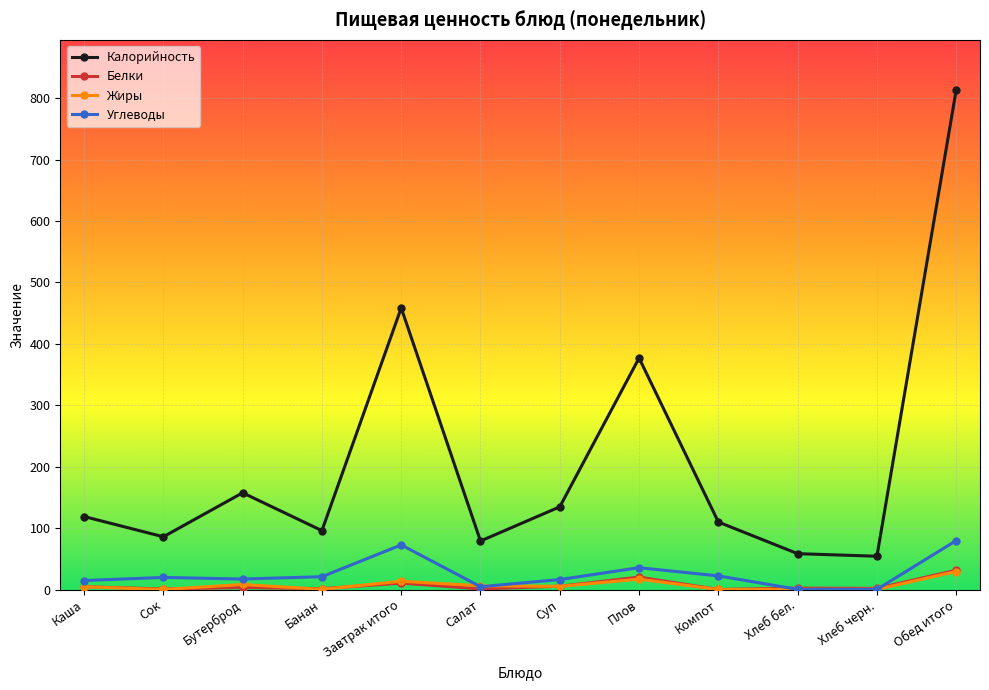

Which series has the widest spread of values?

Калорийность